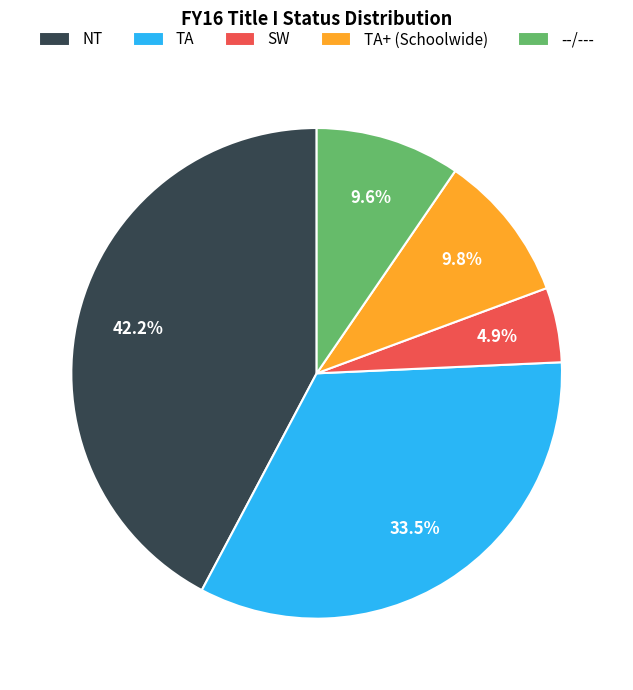

Does any single category account for the majority?

No